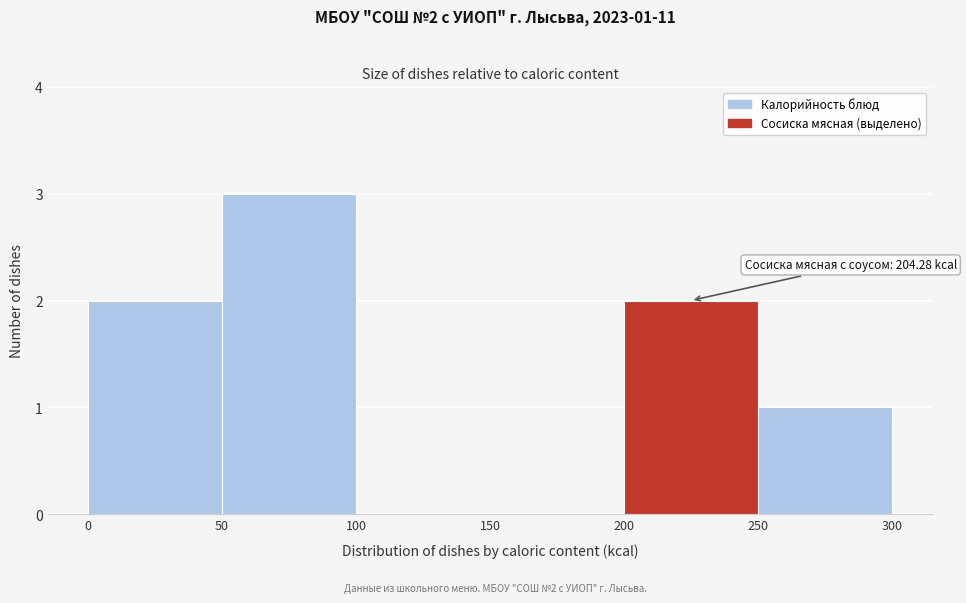

Over which range of the x-axis is the bar tallest?

50 to 100